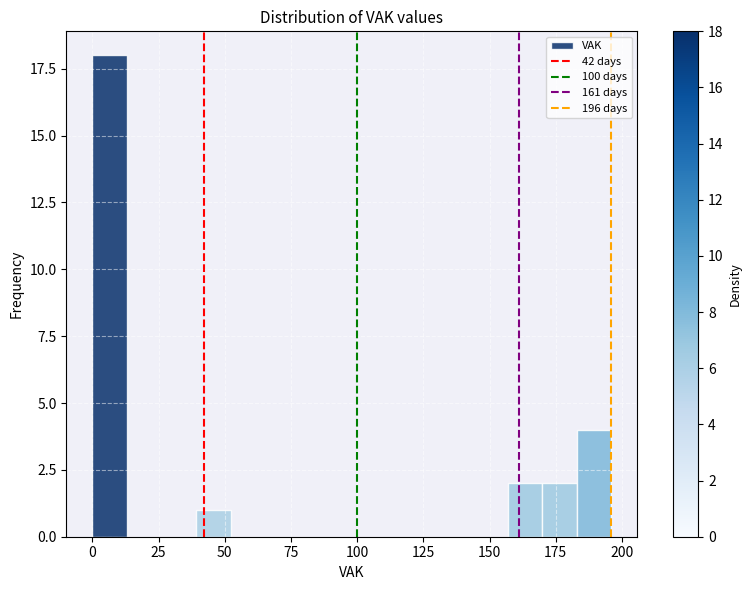

Read against the x-axis, roughly where is the centre of the tallest bar?

5